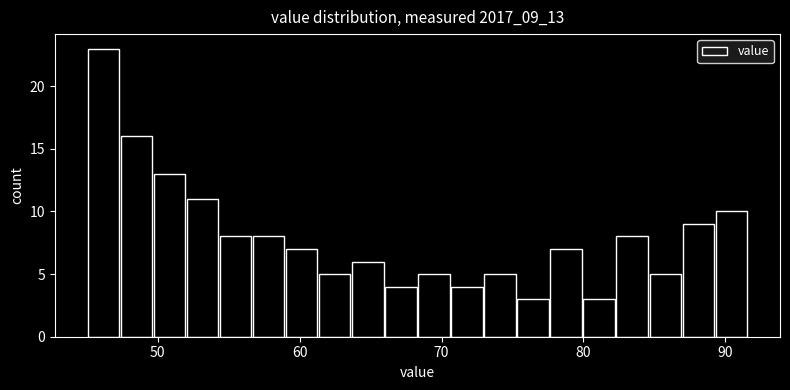

Around what value on the x-axis is the tallest bar? Give the approximate position of its centre, as read against the axis.

46